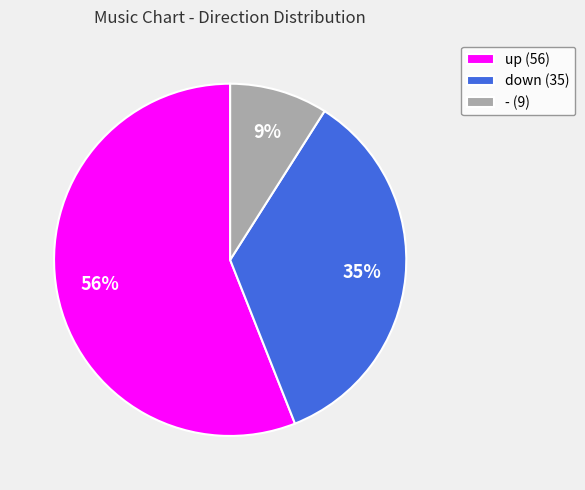

Which has a higher value, - (9) or down (35)?

down (35)